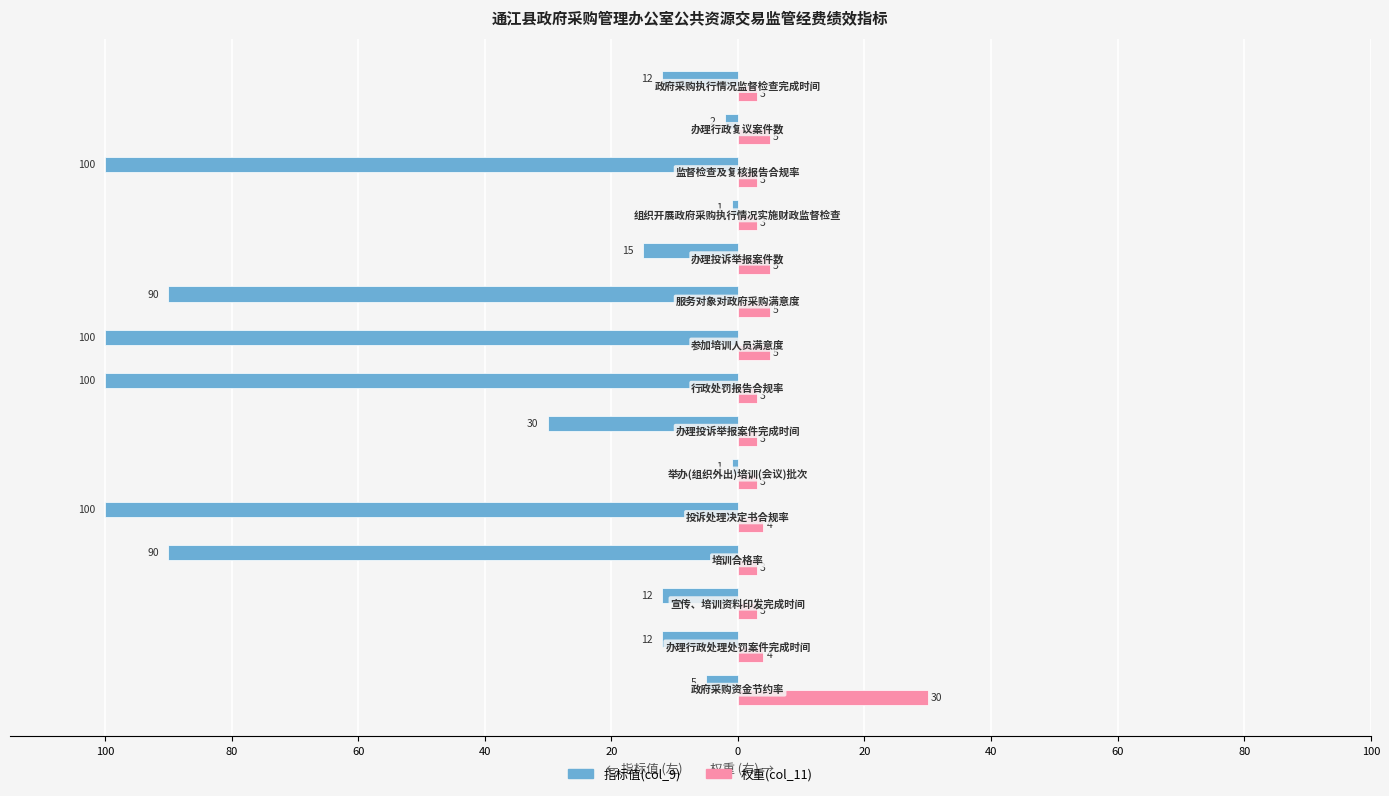

What are all the series names shown in the legend?

指标值(col_9), 权重(col_11)